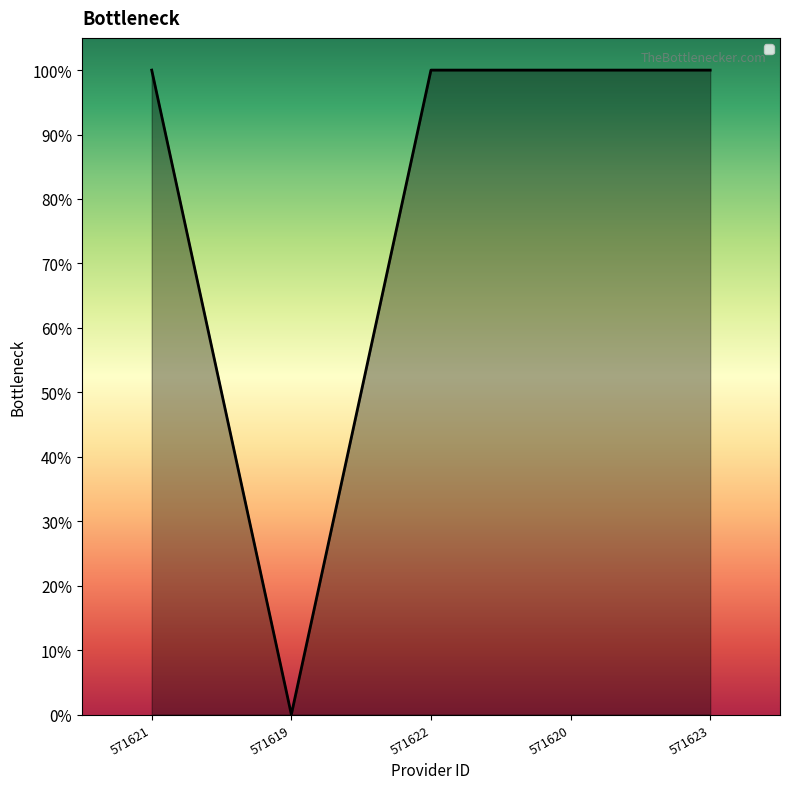

The chart shows a value of 1 at 571622. True or false?

True